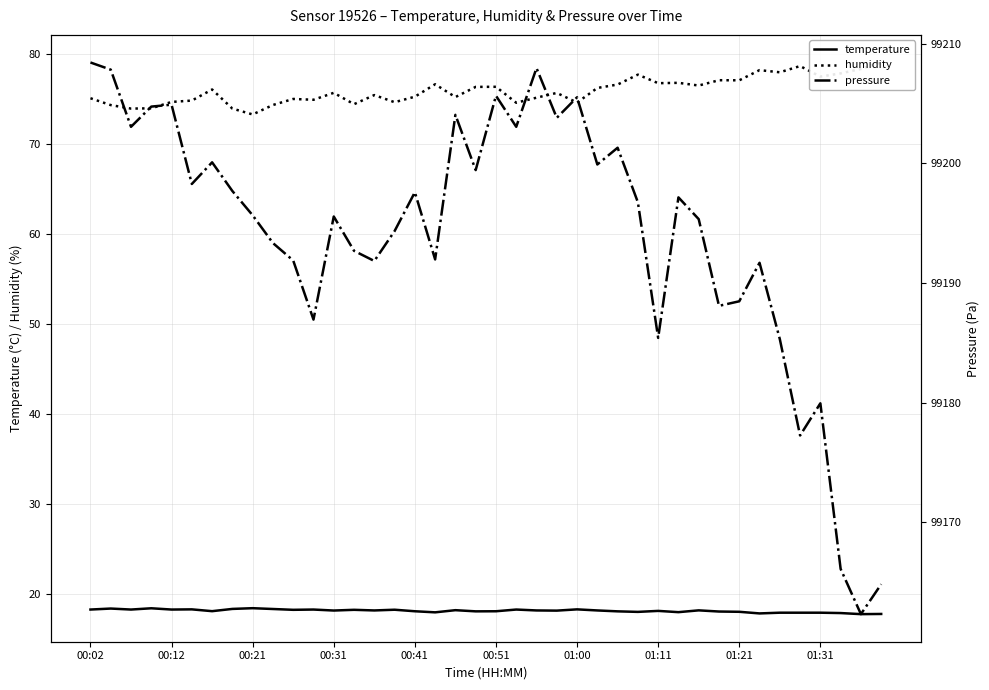

What is the maximum value for temperature?

18.5